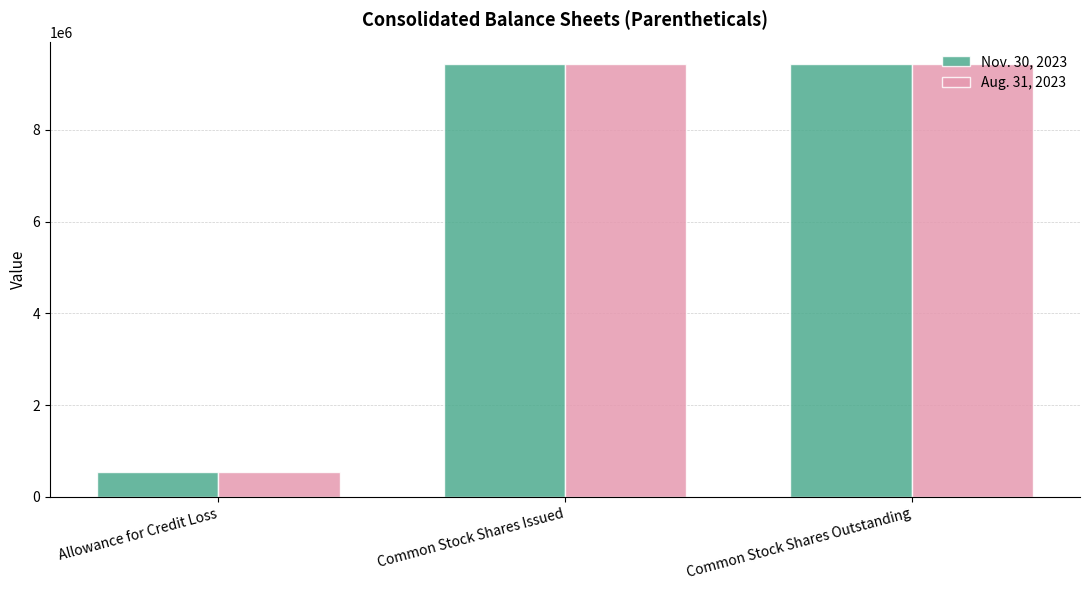

Are the bars grouped side by side (vs. stacked)?

Yes